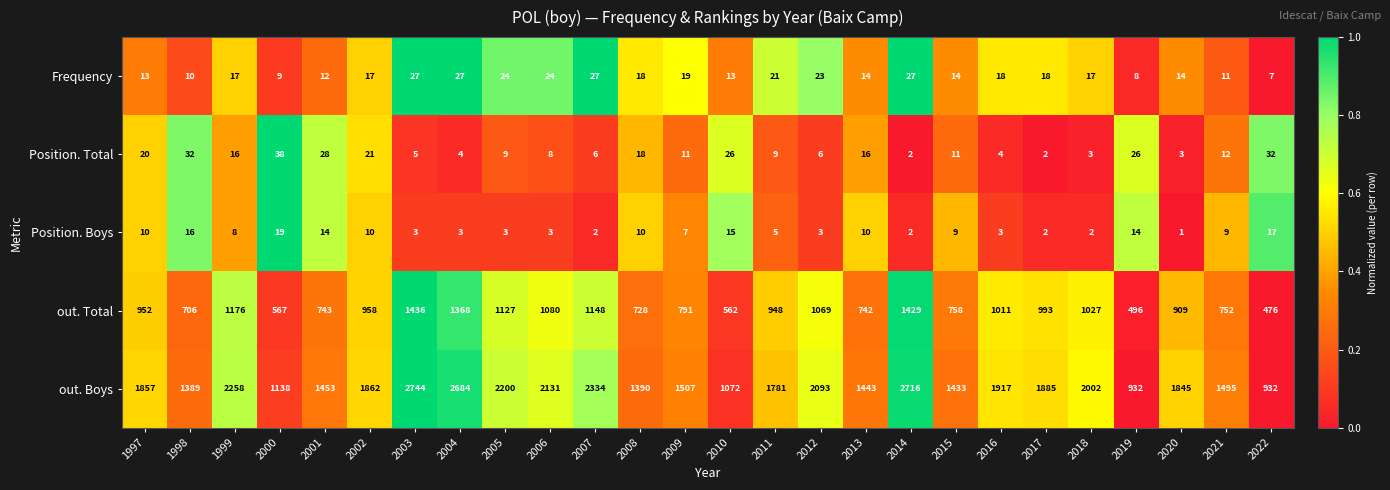

List the series in order of their peak value, lowest first.

Position. Boys, Frequency, Position. Total, out. Total, out. Boys